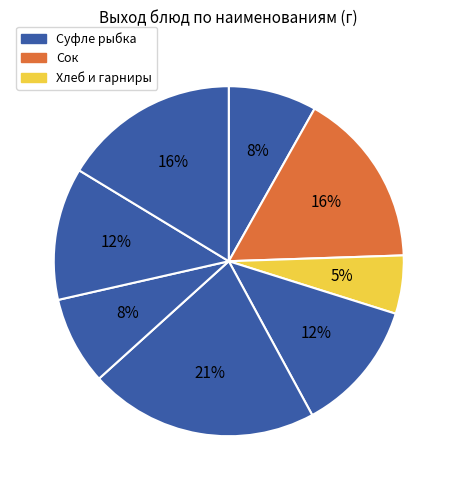

What is the largest slice in the pie chart?

Рассольник ленинградский со сметаной